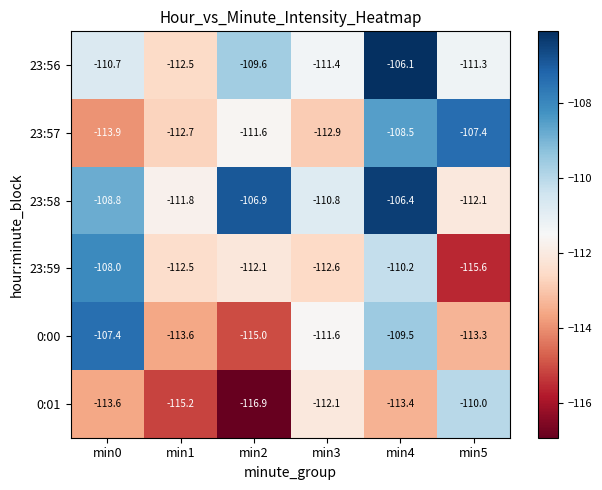

At which category is the sum across all series the highest?

min4